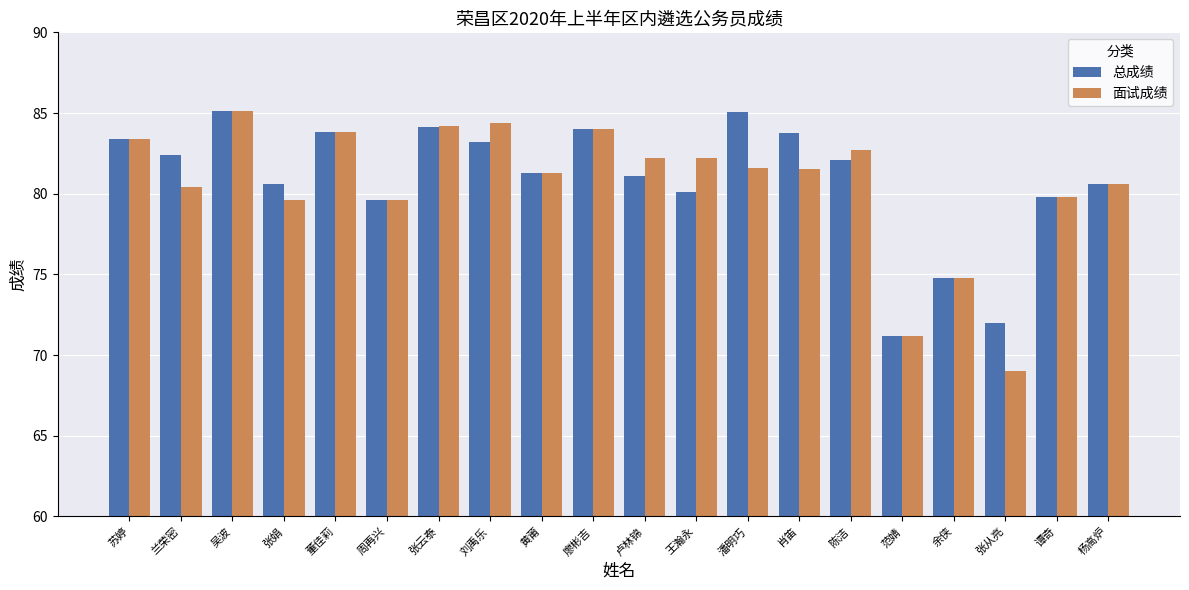

What is the average value of the 面试成绩 series?

80.6